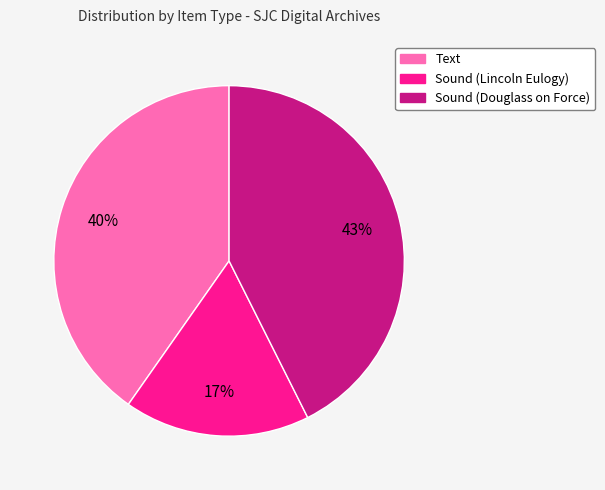

To the nearest percent, what is the average slice percentage?

33%